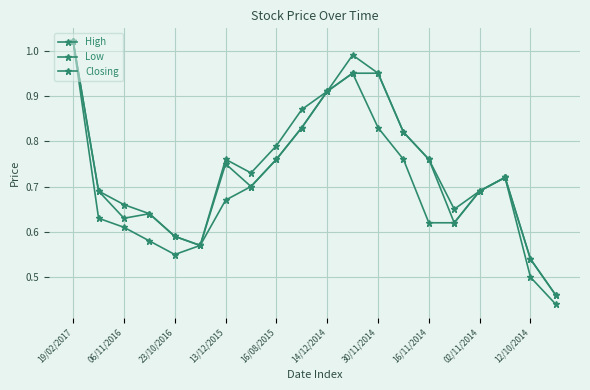

True or false: Low has more than 1 points higher than both neighbors.

True